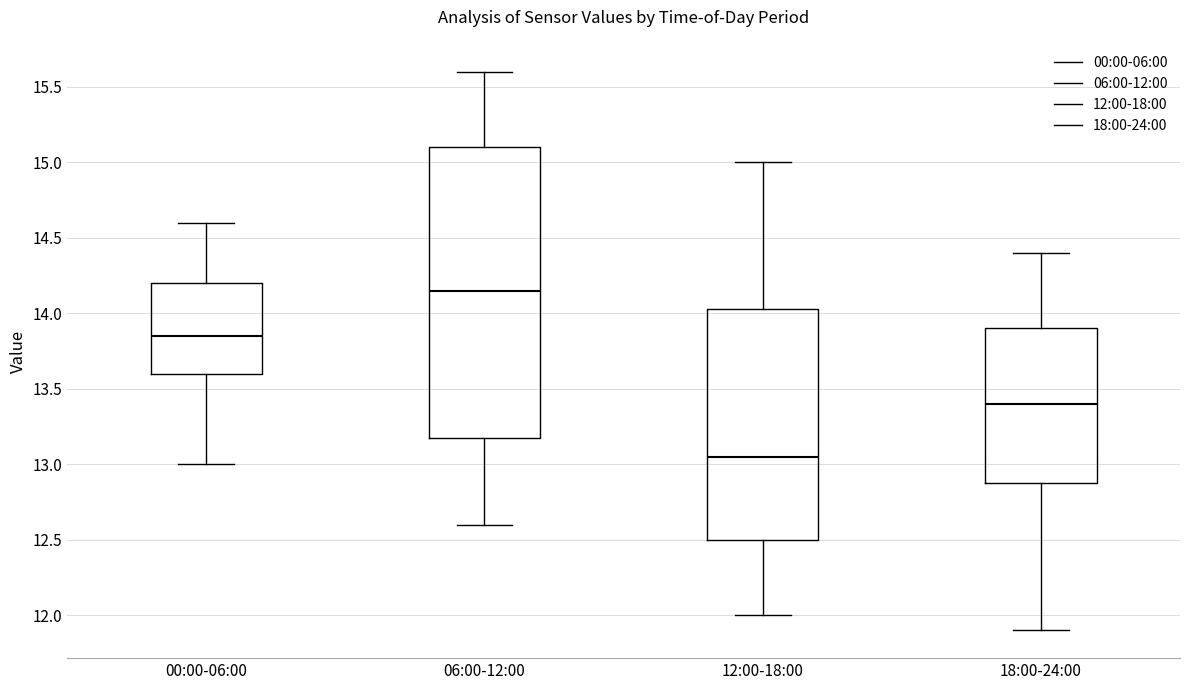

Comparing the boxes themselves (not the whiskers), which one is the tallest?

06:00-12:00